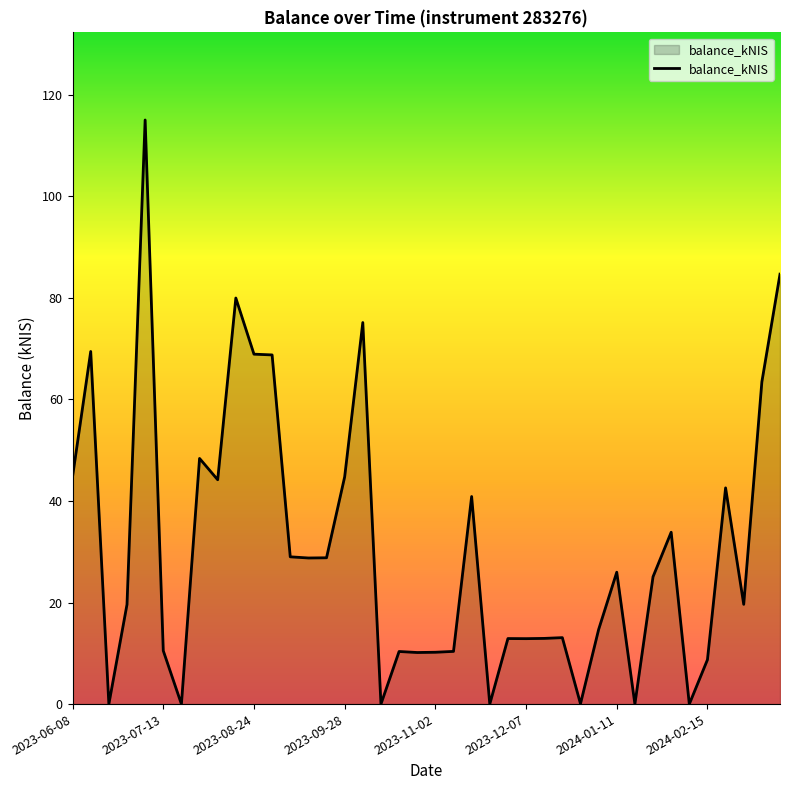

True or false: there are more than 1 points higher than both neighbors.

True